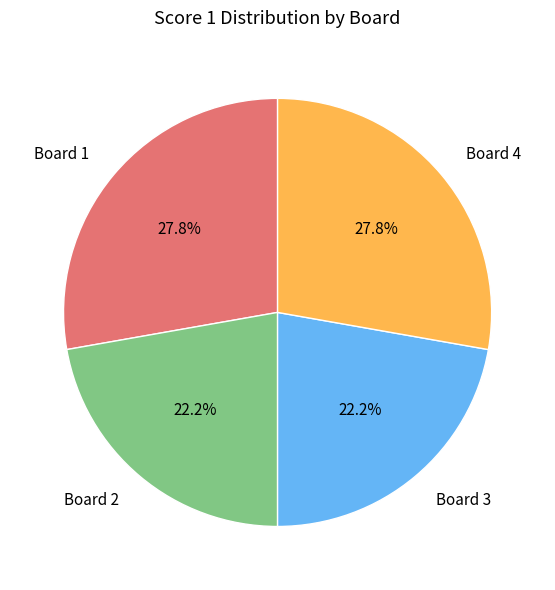

Is there a majority slice in this chart?

No